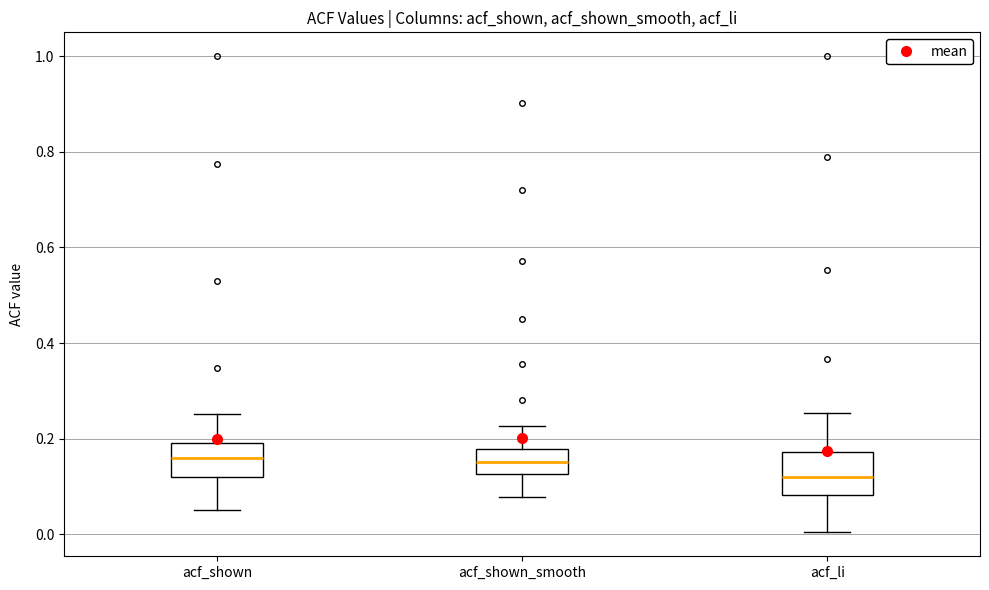

Comparing the boxes themselves (not the whiskers), which one is the tallest?

acf_li